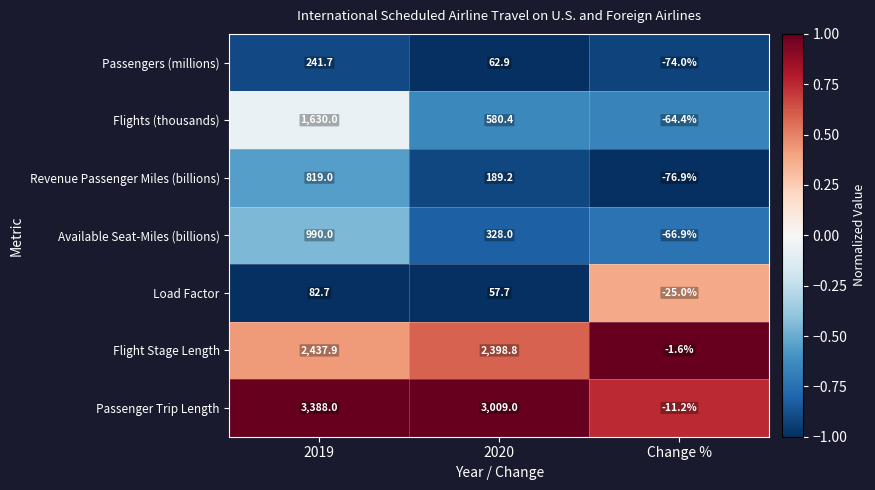

Reading left to right, list all the values displayed in this chart.

Passengers (millions): 241.7	62.9	-74.0
Flights (thousands): 1630.0	580.4	-64.4
Revenue Passenger Miles (billions): 819.0	189.2	-76.9
Available Seat-Miles (billions): 990.0	328.0	-66.9
Load Factor: 82.7	57.7	-25.0
Flight Stage Length: 2437.9	2398.8	-1.6
Passenger Trip Length: 3388.0	3009.0	-11.2